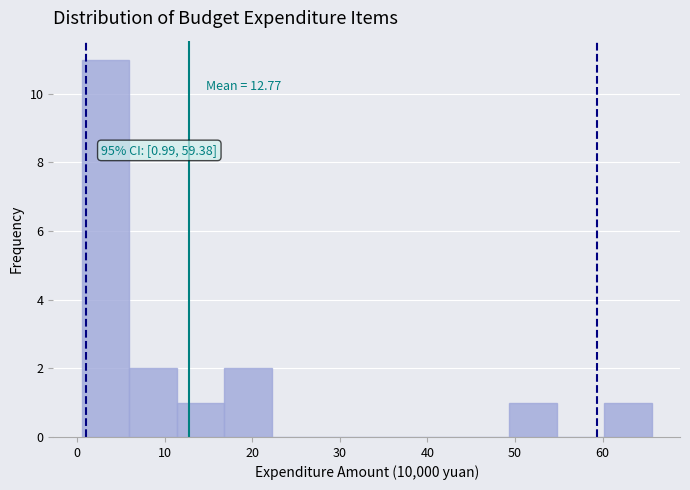

Which range on the x-axis has the tallest bar?

1 to 6